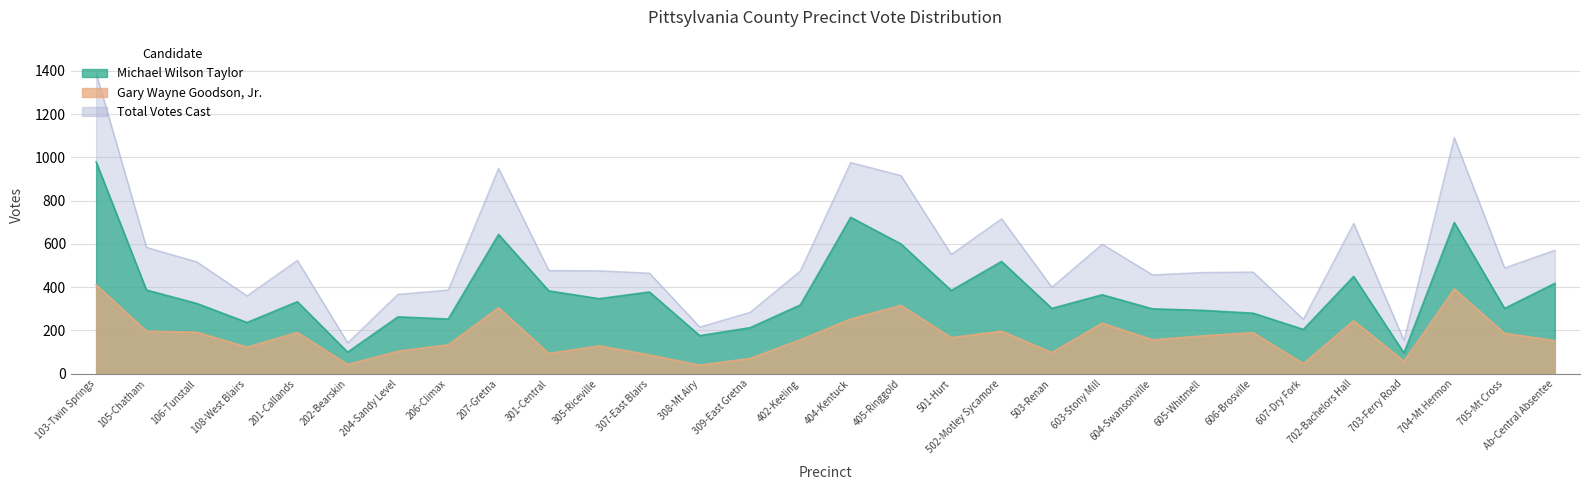

At how many categories does at least one series exceed 1082?

2